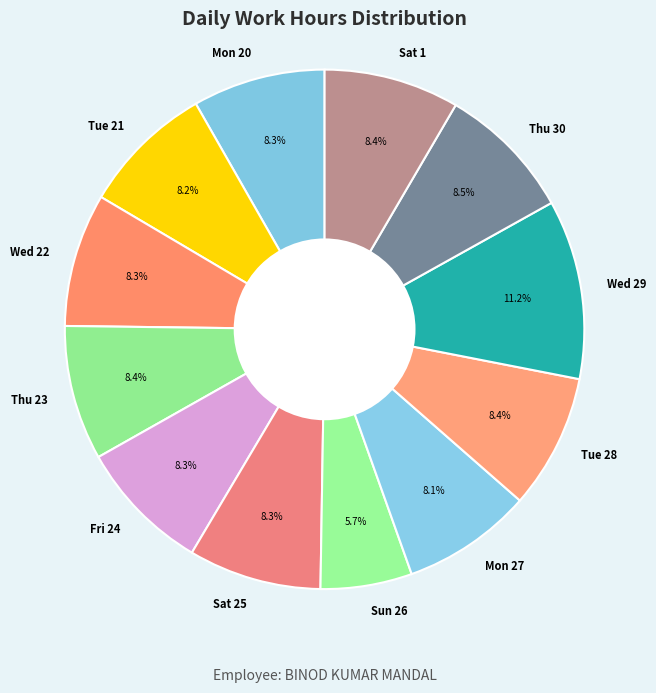

What is the ratio of the value at Tue 21 to the value at Wed 29?

0.7